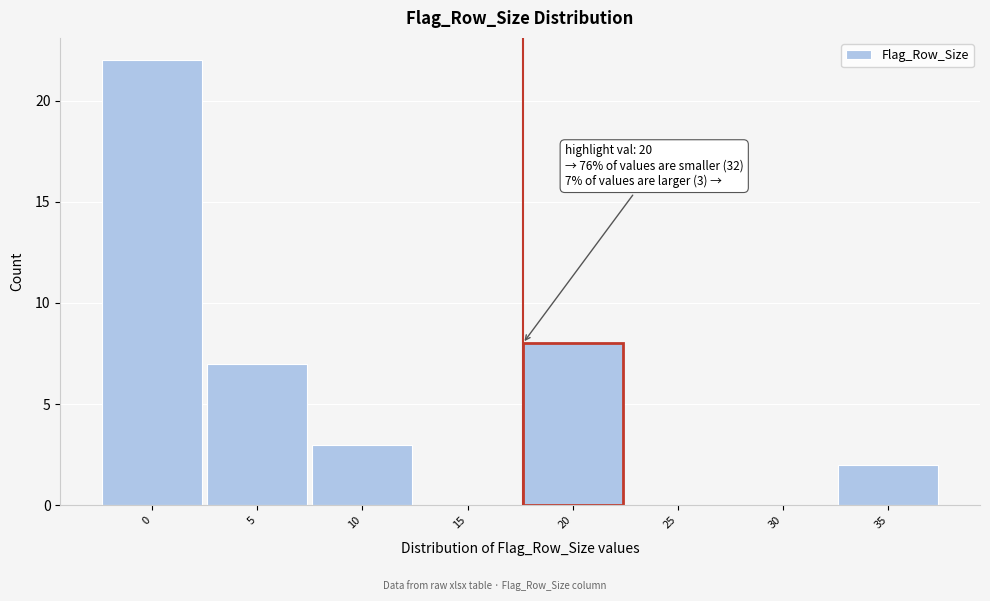

Reading left to right, extract all data points from this chart.

0=22	5=7	10=3	15=0	20=8	25=0	30=0	35=2